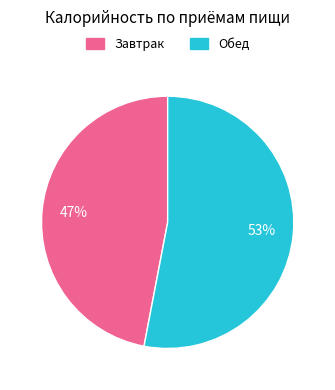

How many segments does this pie chart have?

2